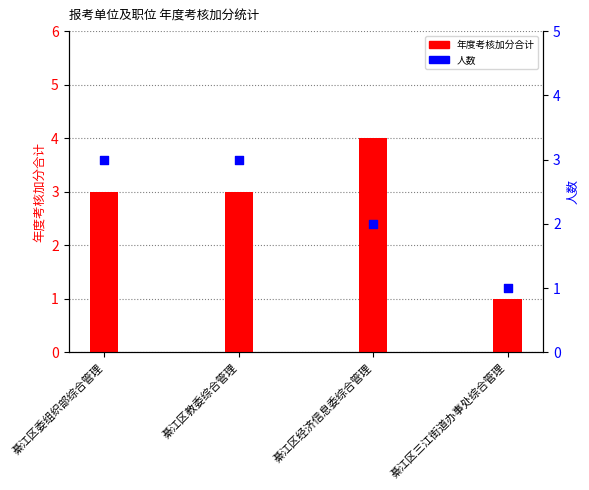

What are all the series names shown in the legend?

年度考核加分合计, 人数